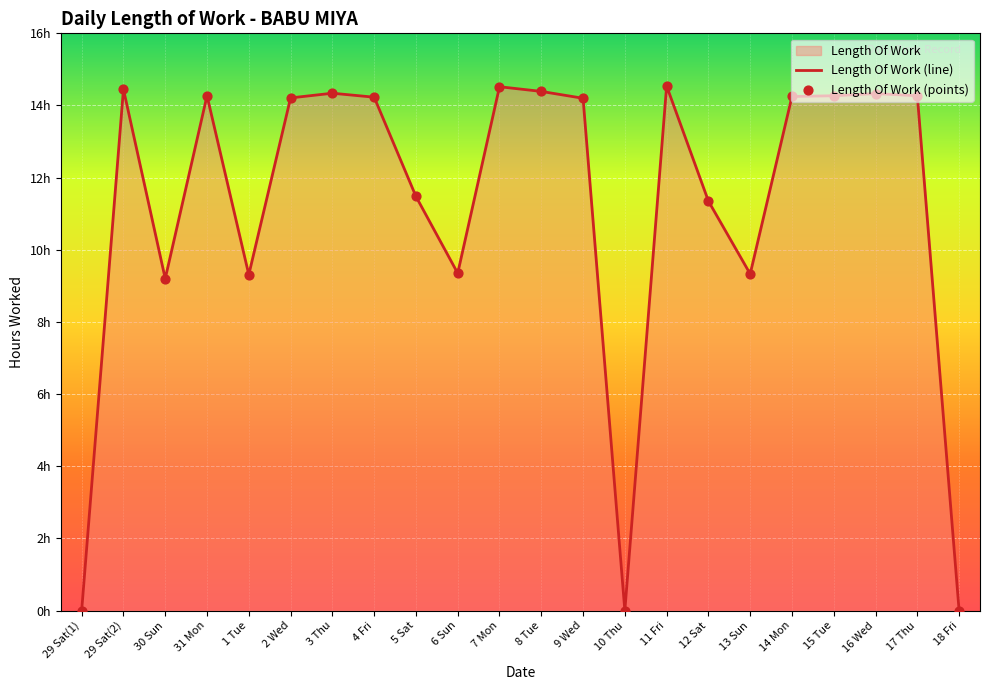

Approximately how many times larger is the value at 6 Sun compared to 14 Mon?

0.7